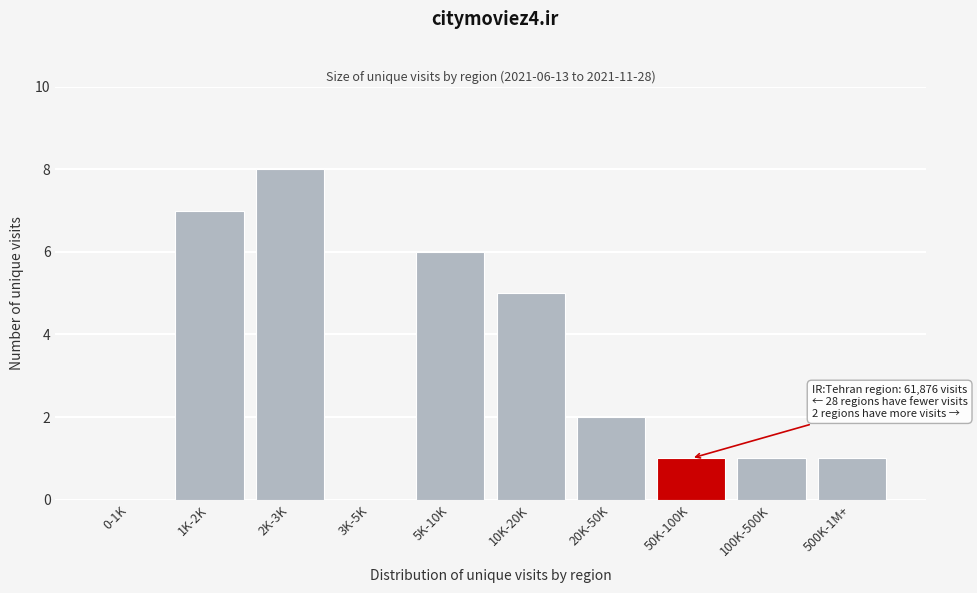

Reading left to right, list all the values displayed in this chart.

0-1K=0	1K-2K=7	2K-3K=8	3K-5K=0	5K-10K=6	10K-20K=5	20K-50K=2	50K-100K=1	100K-500K=1	500K-1M+=1